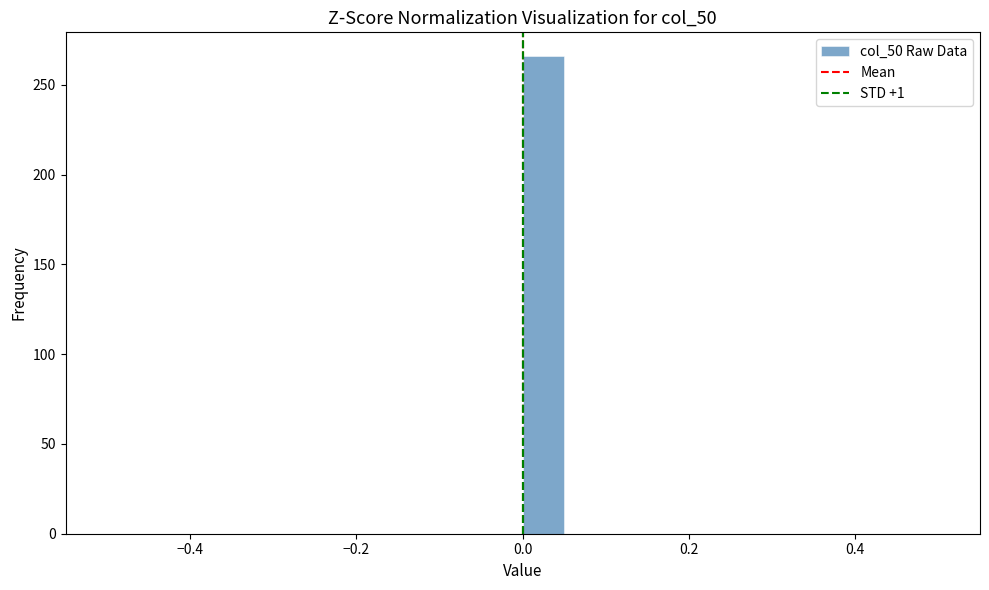

Read against the x-axis, roughly where is the centre of the tallest bar?

0.02